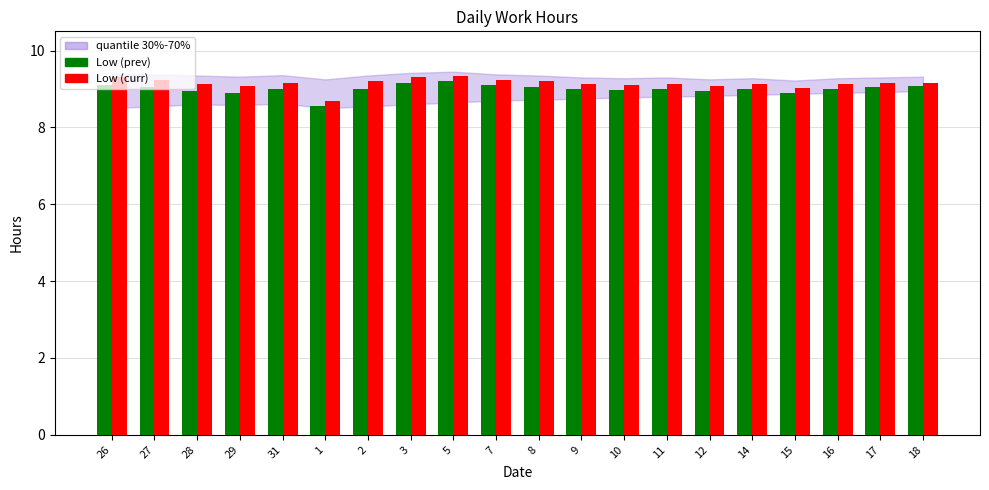

At how many categories does at least one series exceed 8?

20